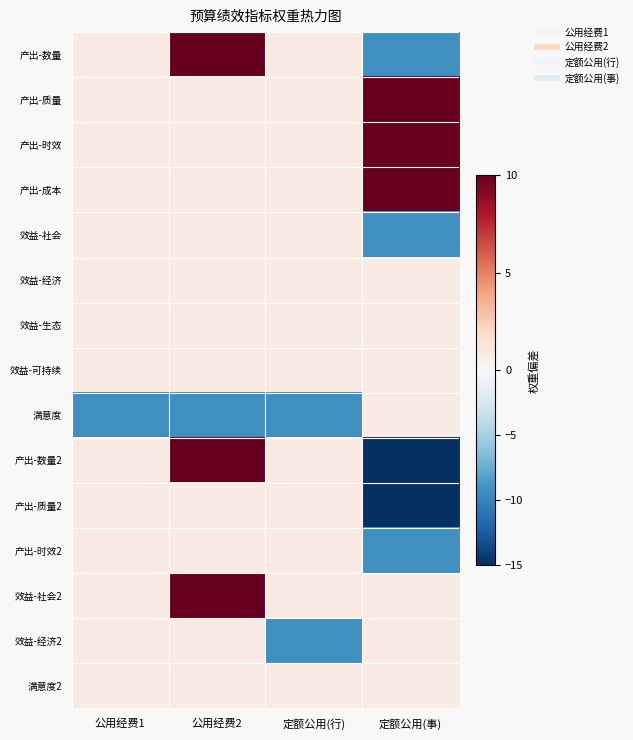

What is the total value across all series at 公用经费2?

32.5